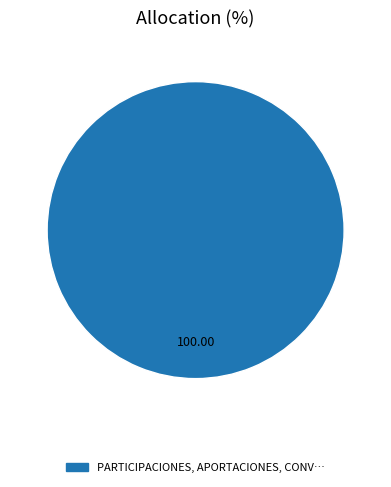

Is there any slice that represents more than half of the pie?

Yes